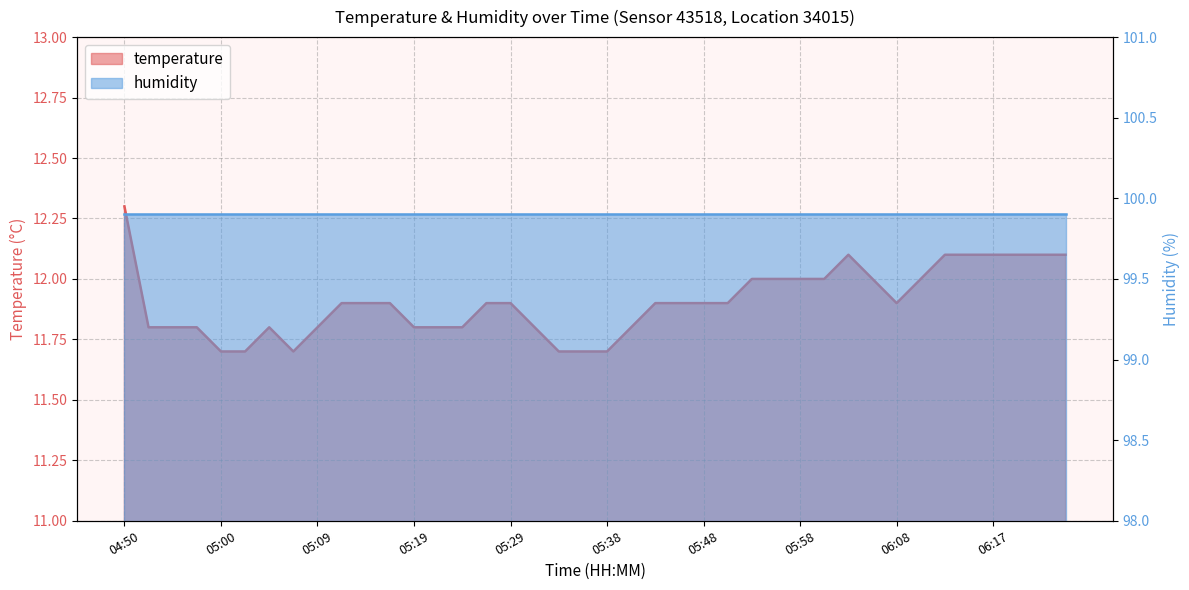

What is the difference between the maximum and minimum values?

0.6